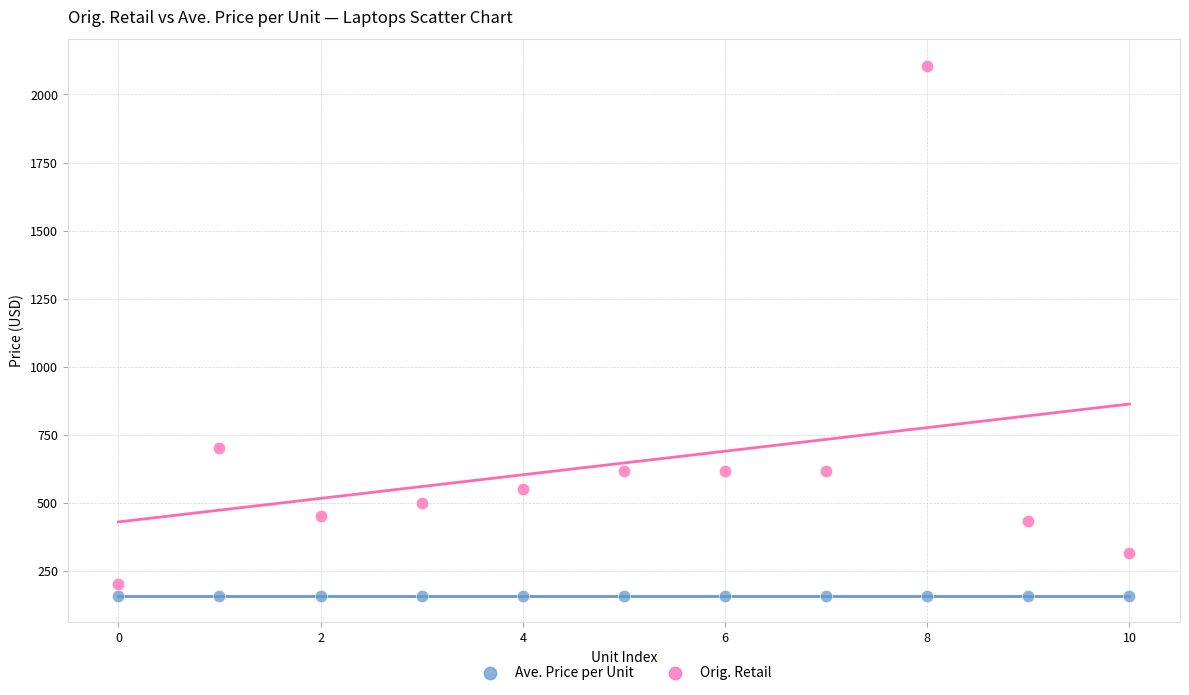

Which series reaches the maximum Y coordinate?

Orig. Retail